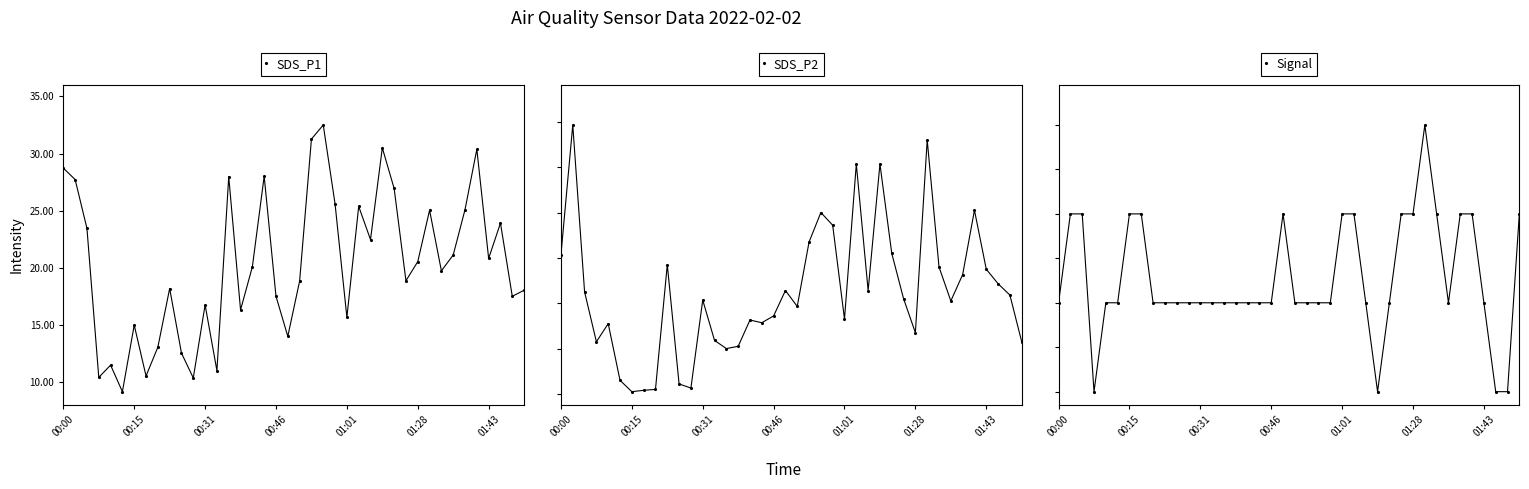

How many values in the Signal series exceed -64?

14